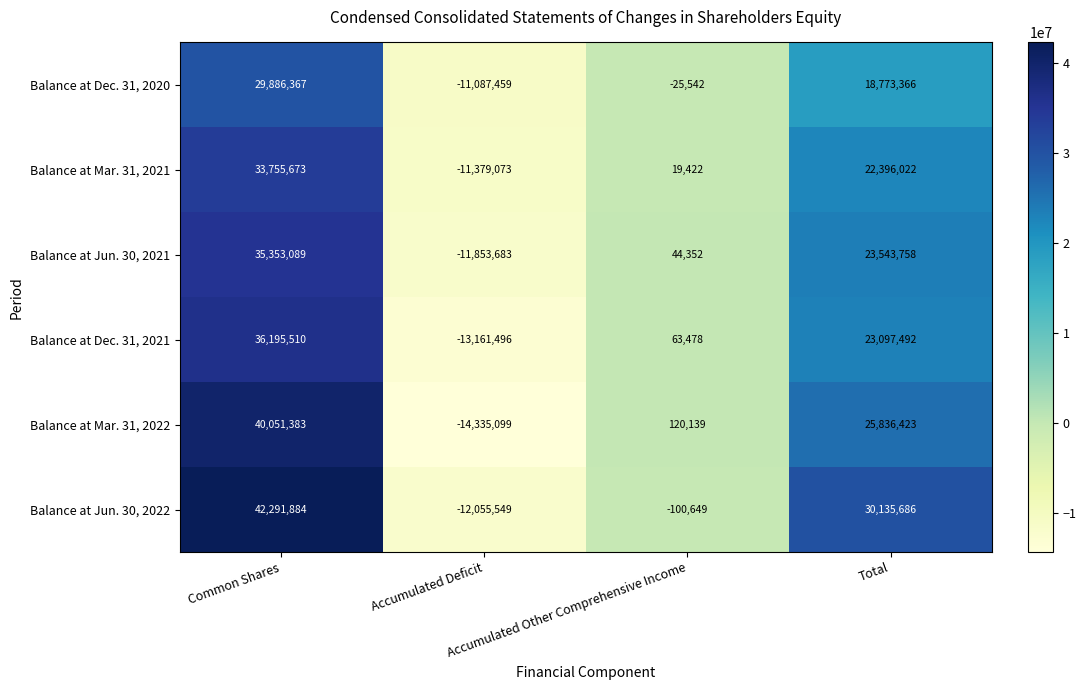

List the series in order of their peak value, highest first.

Balance at Jun. 30, 2022, Balance at Mar. 31, 2022, Balance at Dec. 31, 2021, Balance at Jun. 30, 2021, Balance at Mar. 31, 2021, Balance at Dec. 31, 2020